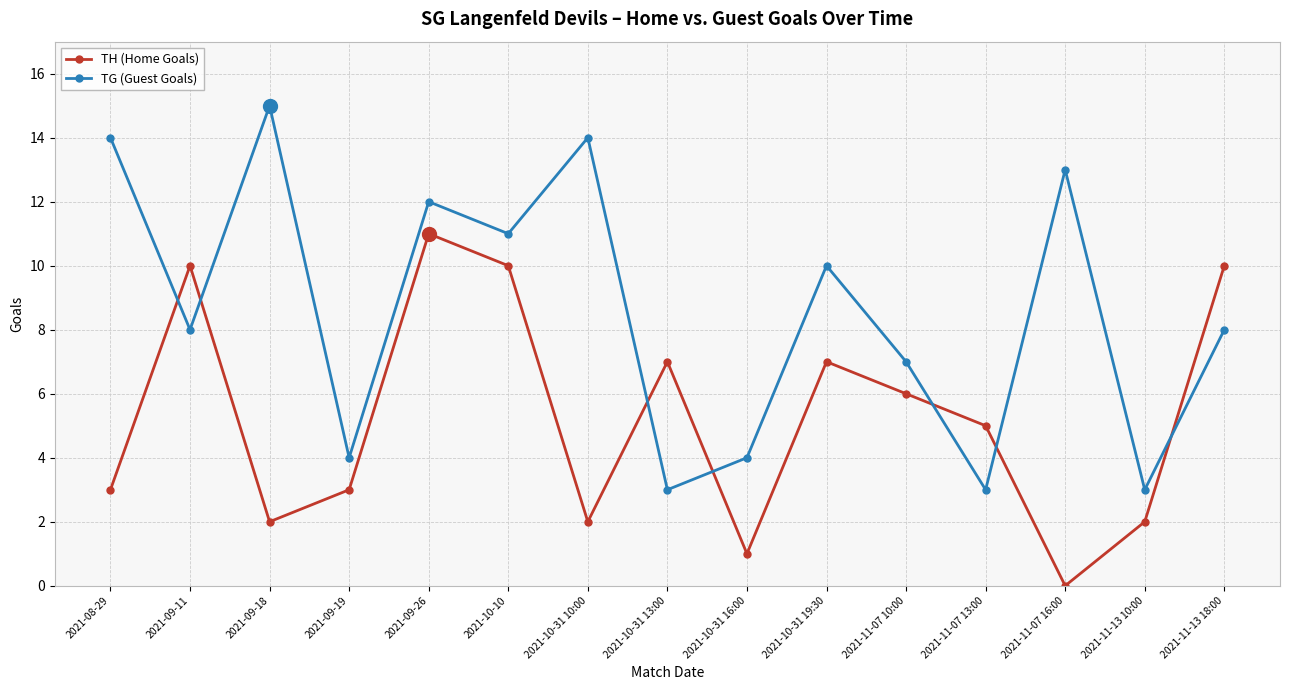

Which series has the largest total across all categories?

TG (Guest Goals)